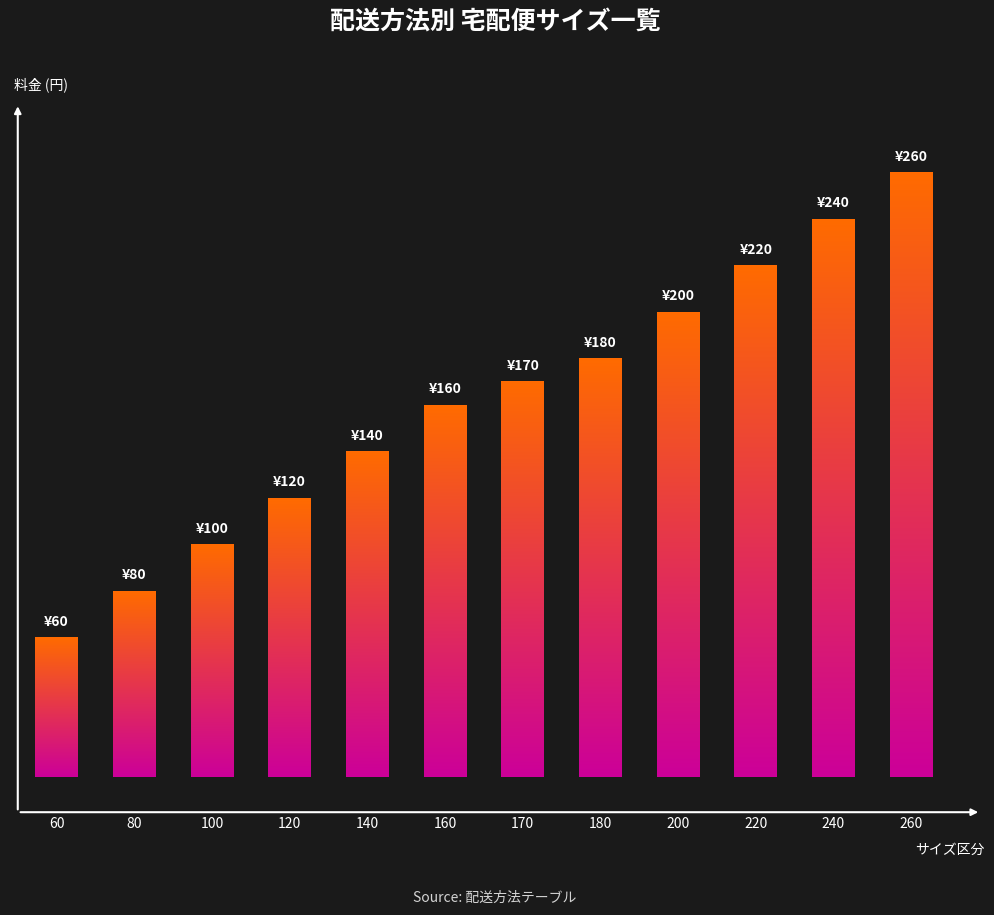

What is the ratio of the value at 240 to the value at 200?

1.2